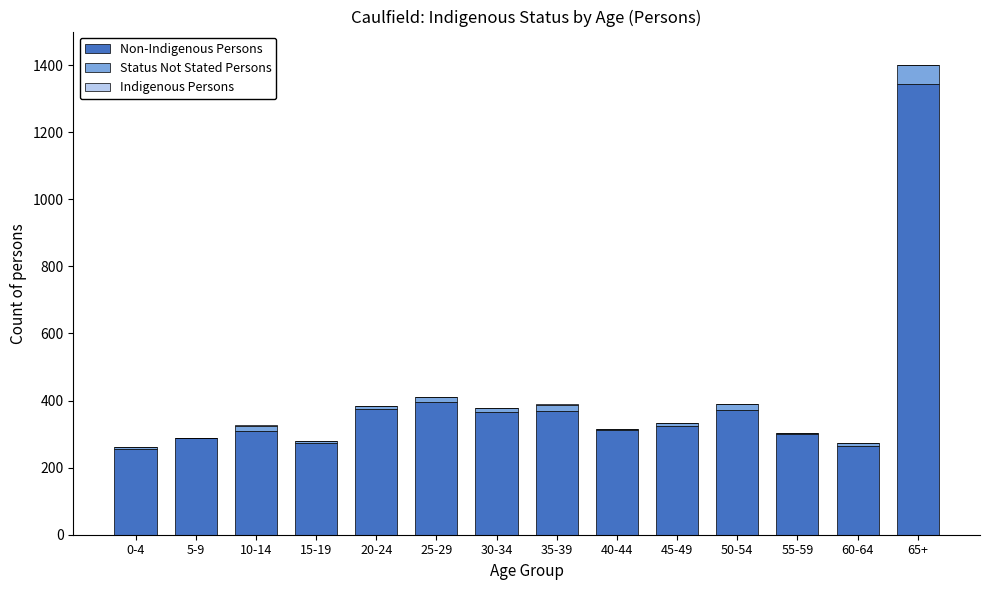

Count the number of data series in this chart.

3